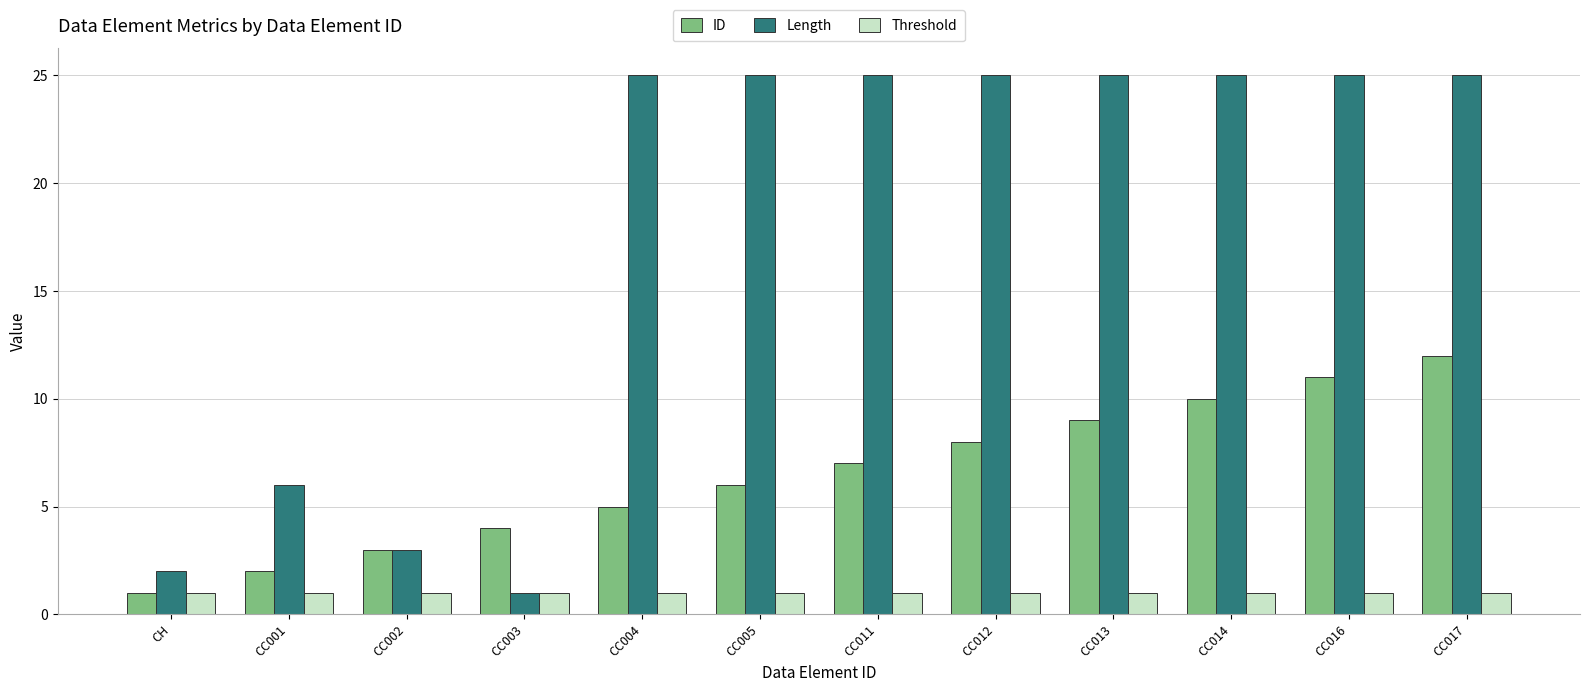

True or false: Length has a value of 25 at CC004.

True